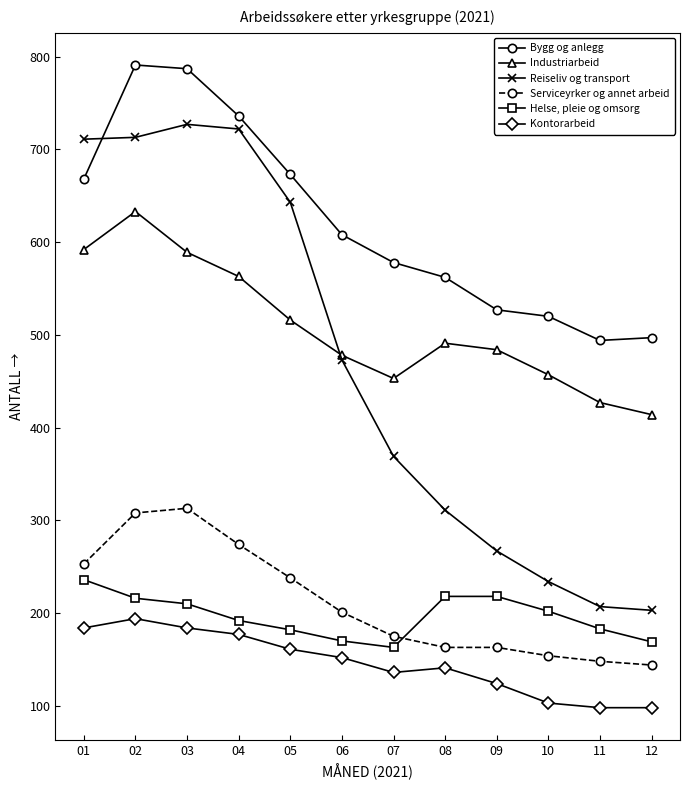

At which category is the sum across all series the highest?

02